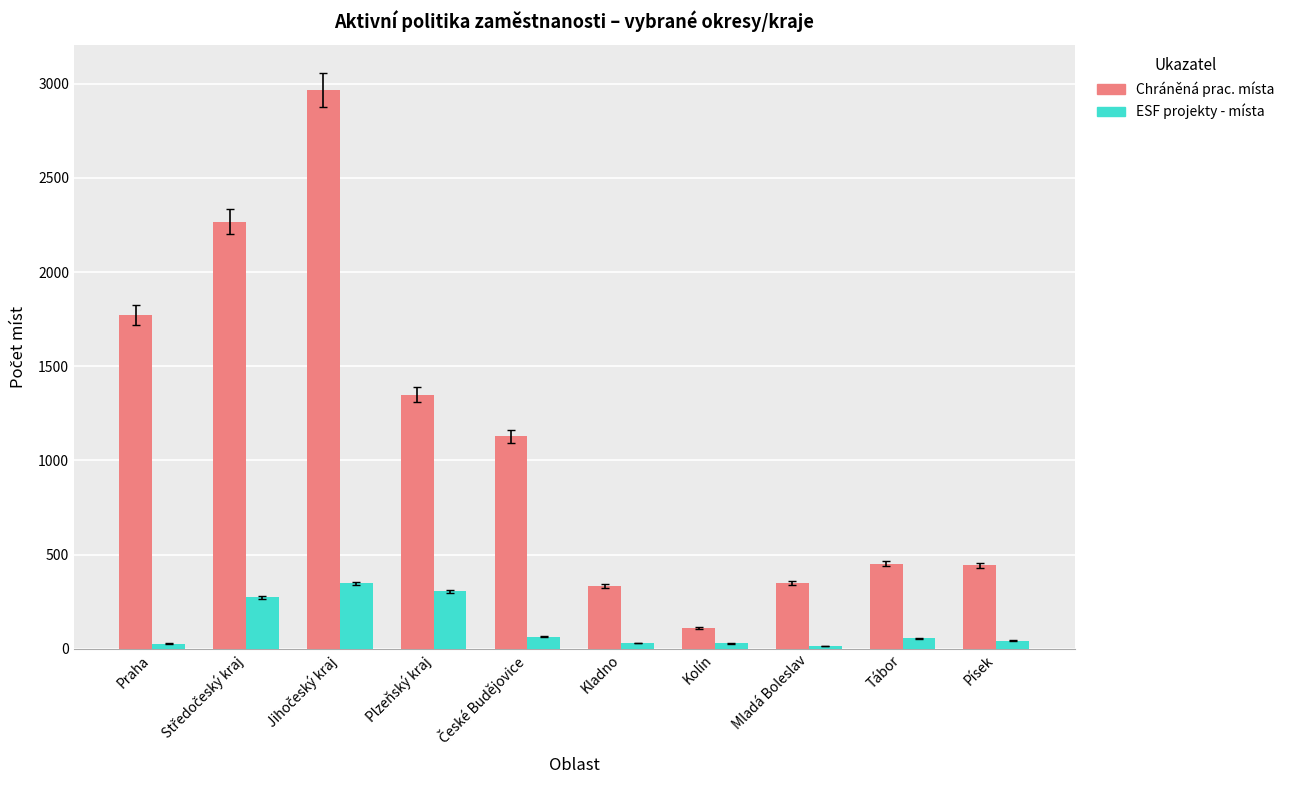

What is the maximum value shown in the chart?

2966